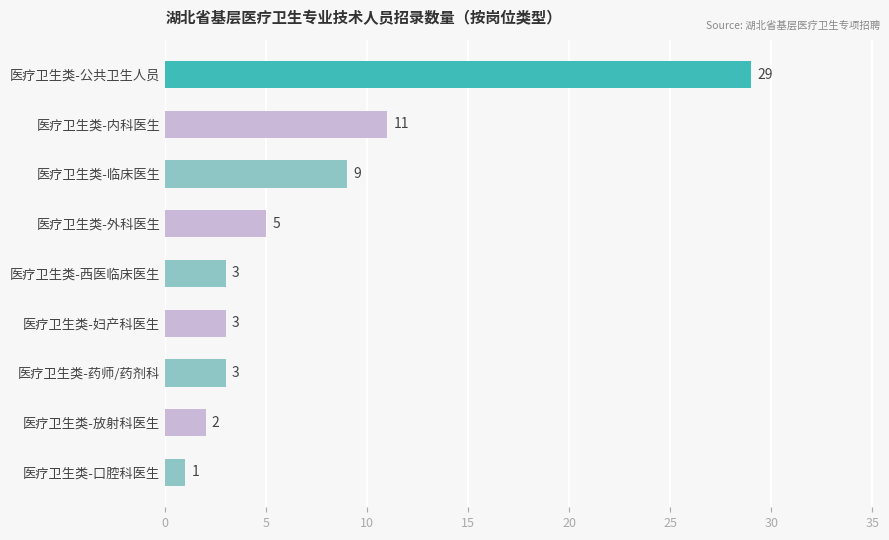

Is it true that the value at 医疗卫生类-药师/药剂科 is 3?

True